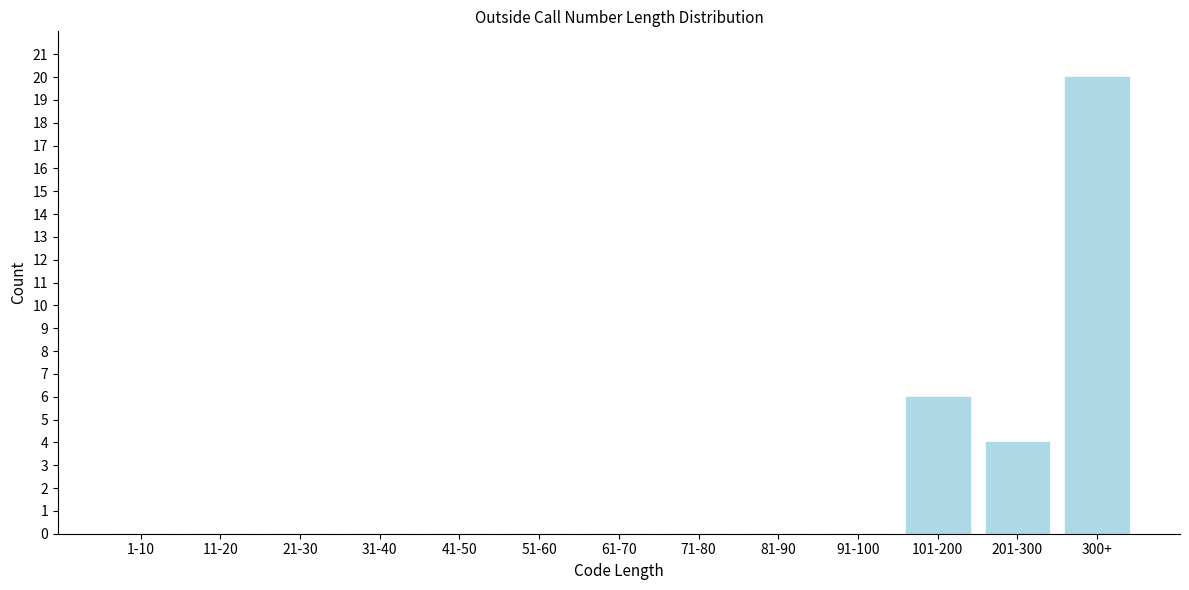

Reading left to right, what are all the values shown in this chart?

1-10=0	11-20=0	21-30=0	31-40=0	41-50=0	51-60=0	61-70=0	71-80=0	81-90=0	91-100=0	101-200=6	201-300=4	300+=20